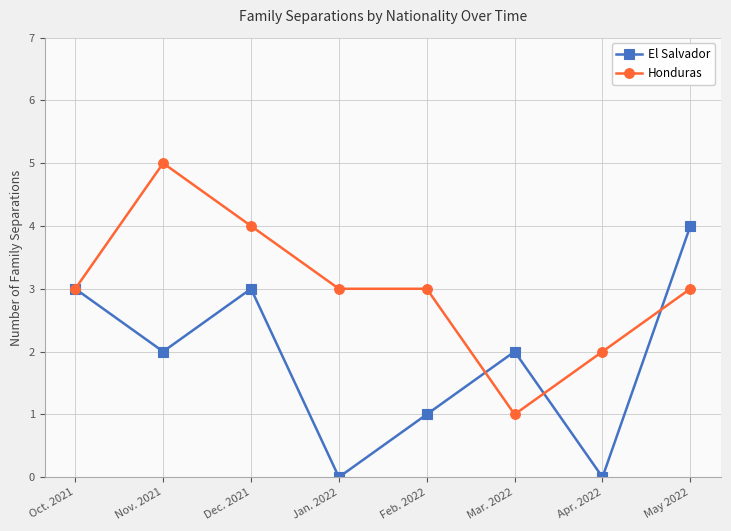

What is the difference between the El Salvador values at Feb. 2022 and Apr. 2022?

1